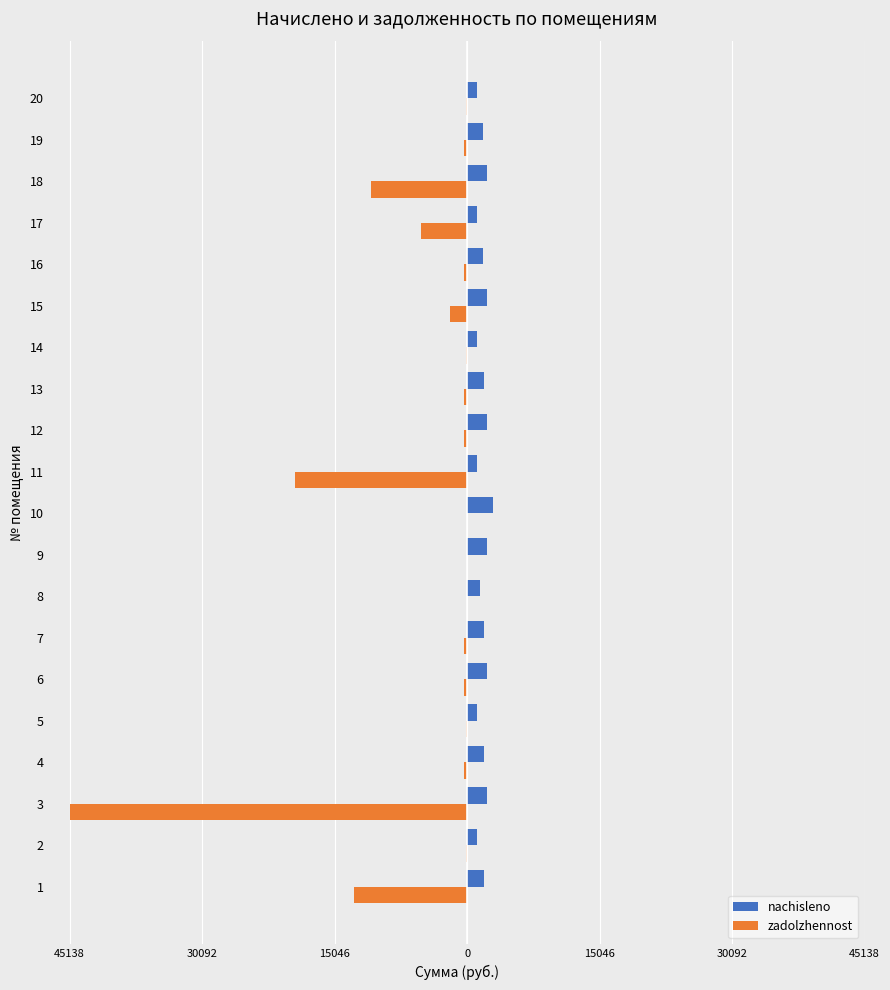

What is the smallest value displayed?

-45138.5